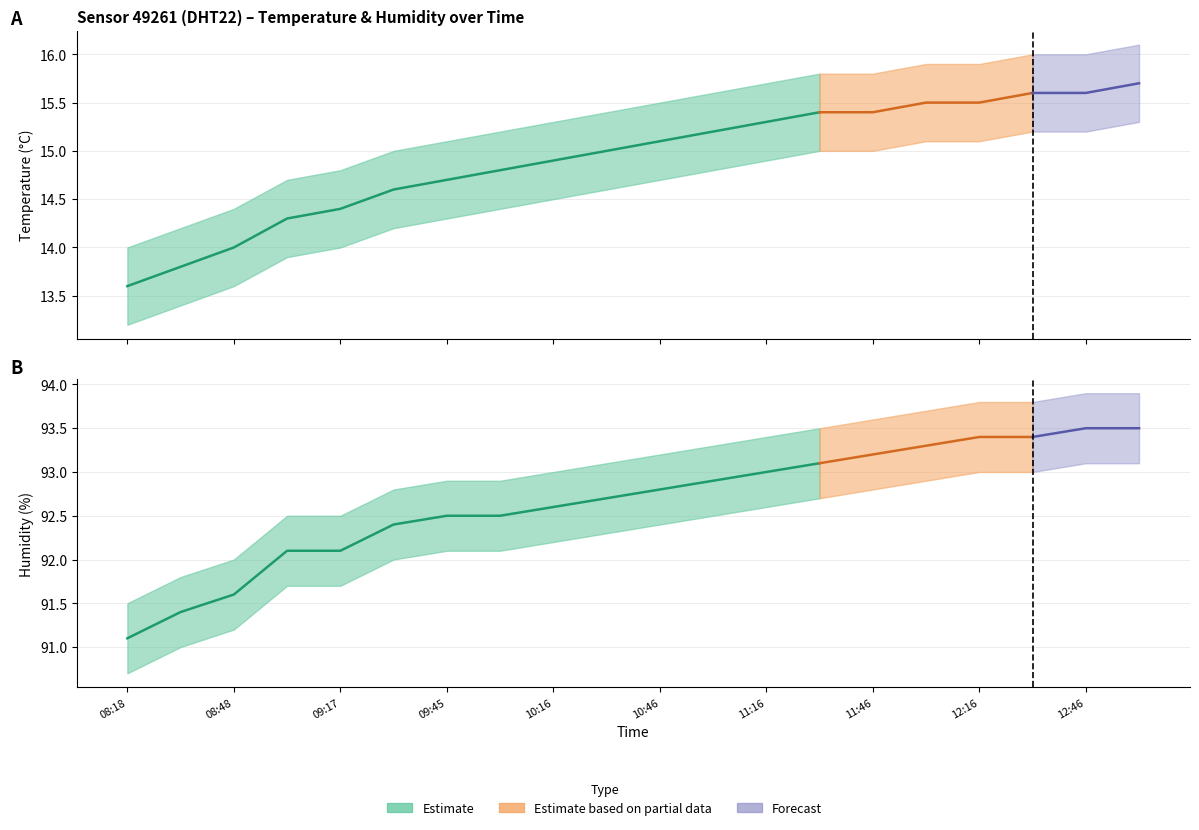

What is the maximum value shown in the chart?

93.9